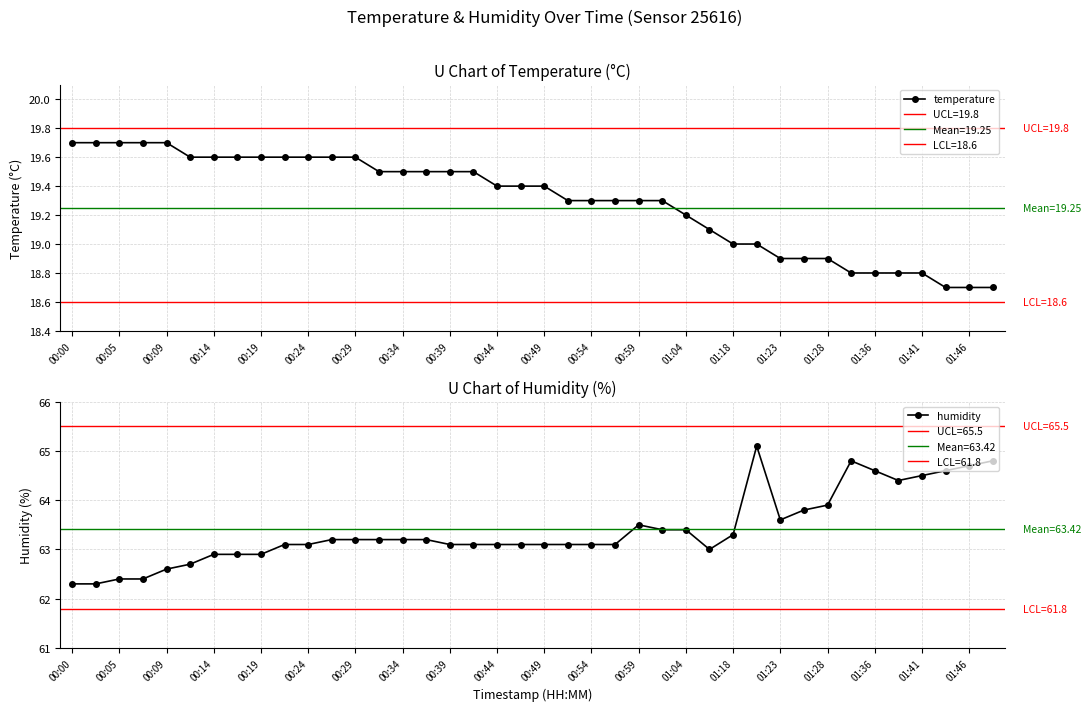

What is the lowest value of the temperature series?

18.7